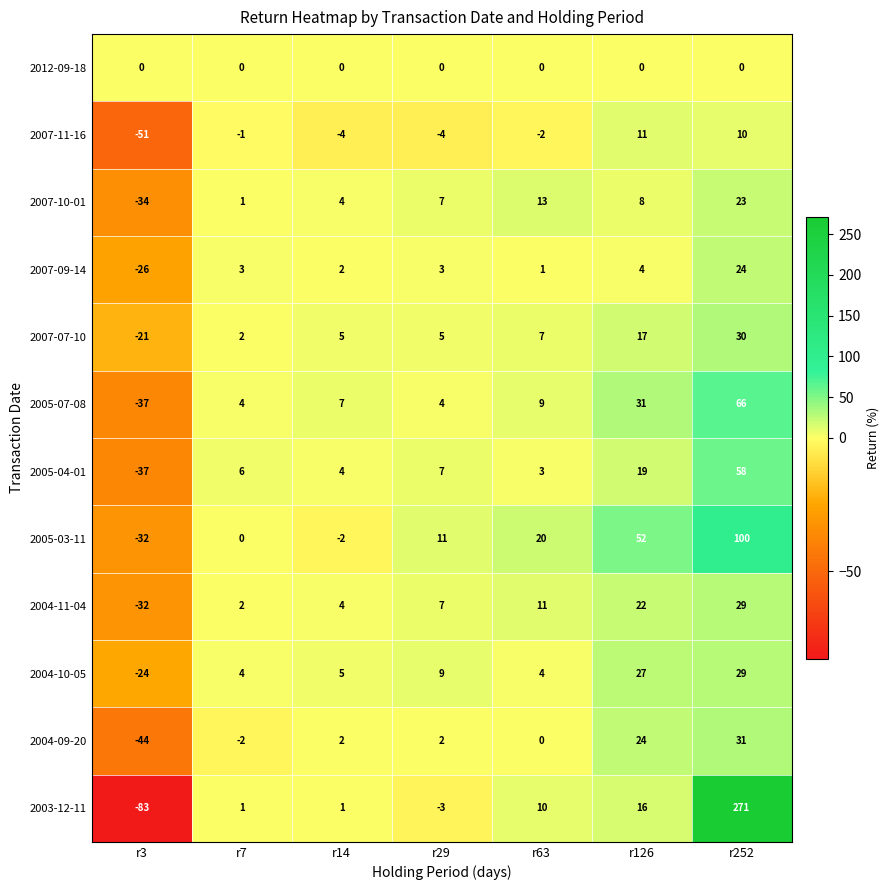

What is the minimum value shown in the chart?

-83